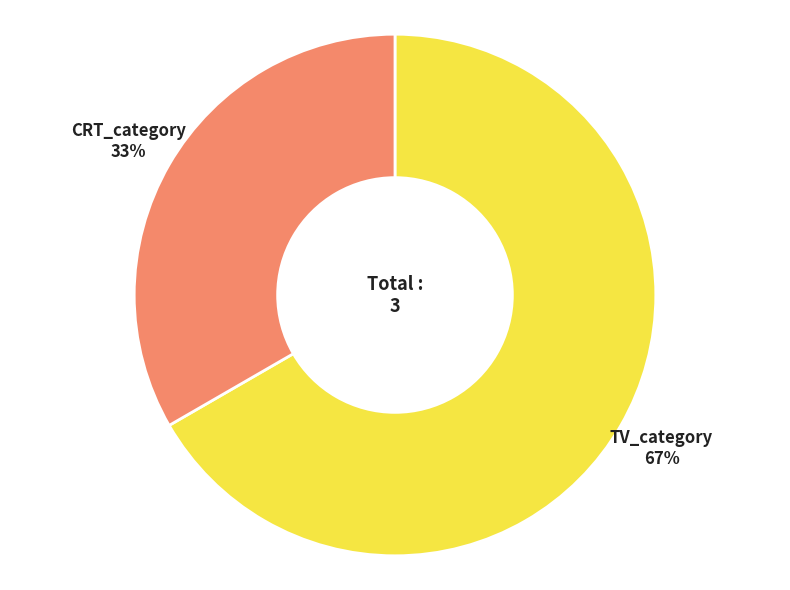

To the nearest percent, what percentage of the pie is CRT_category?

33%